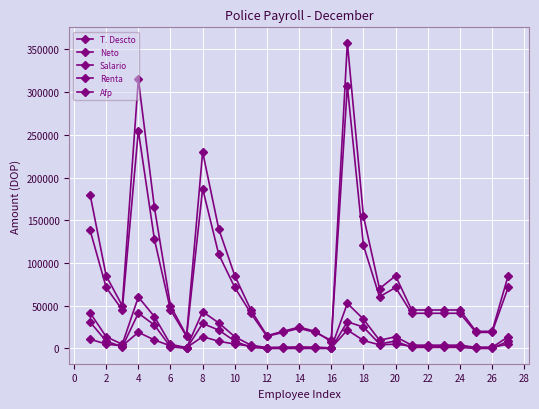

How many lines are shown in the chart?

5